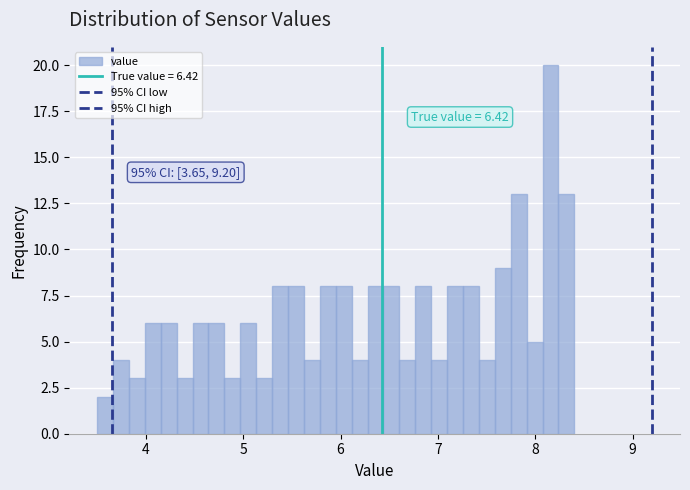

Read against the x-axis, roughly where is the centre of the tallest bar?

8.2